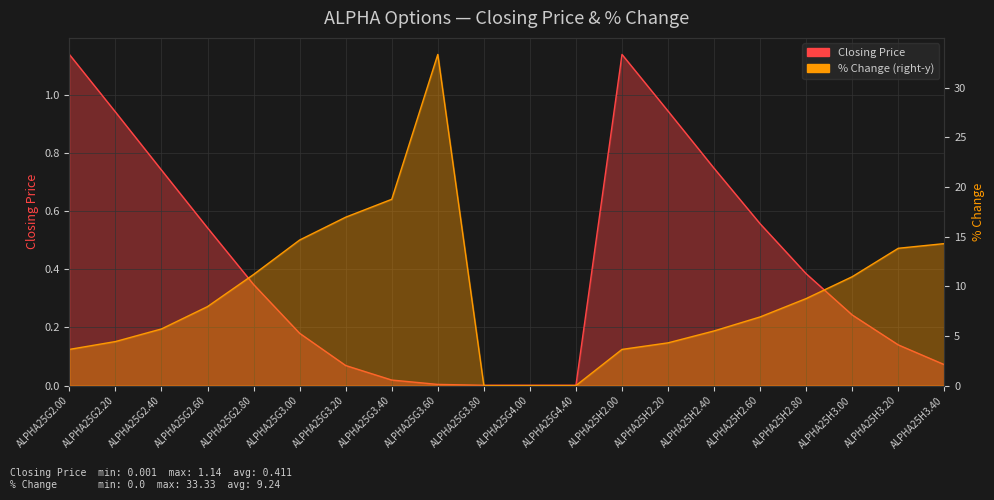

What is the label of the 20th point from the right?

ALPHA25G2.00